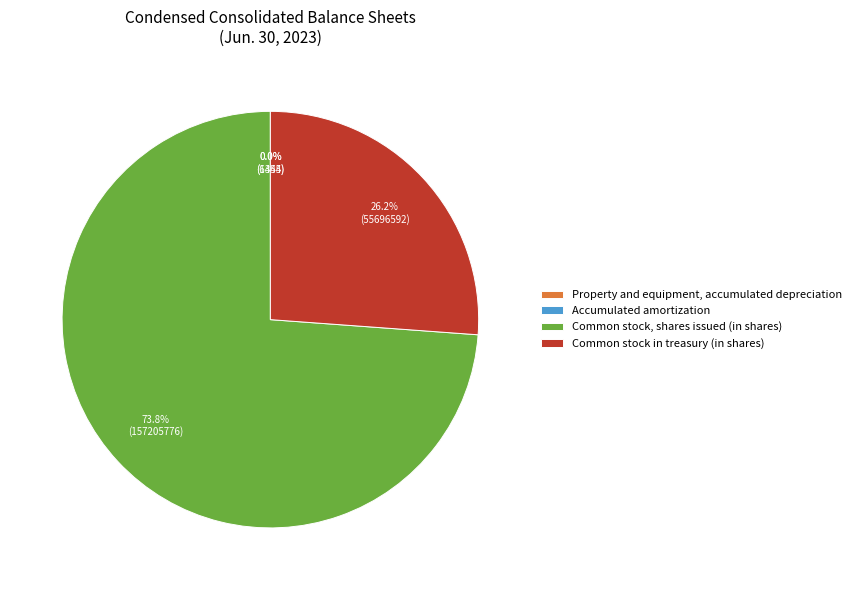

What portion of the pie excludes Common stock in treasury (in shares)?

73.8%